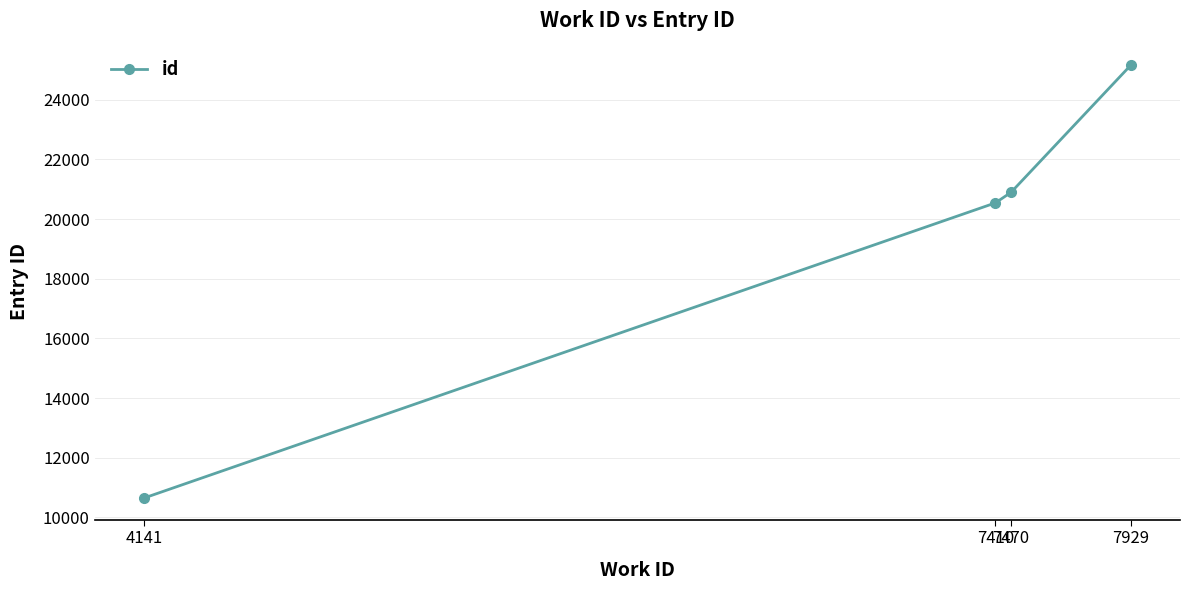

Rank the categories by value from lowest to highest.

4141, 7410, 7470, 7929